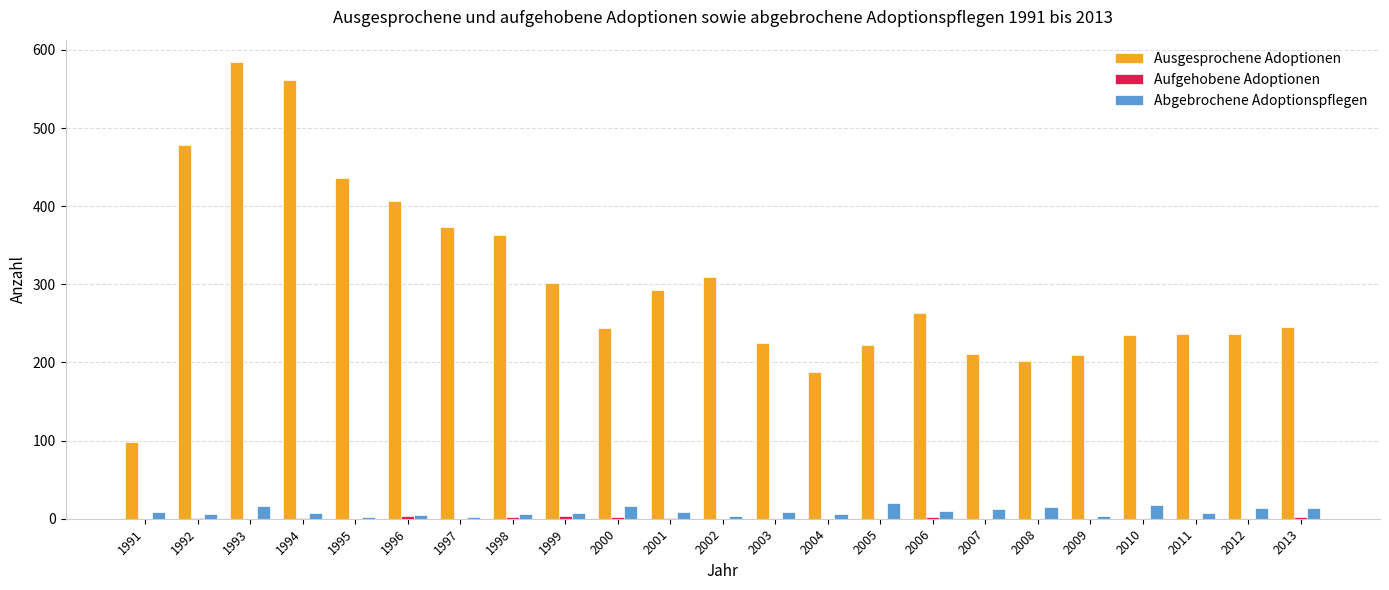

Which series has the largest total across all categories?

Ausgesprochene Adoptionen